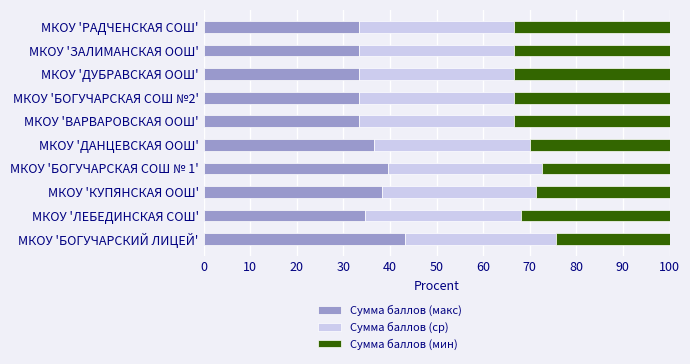

What is the total value across all series at МКОУ 'ДУБРАВСКАЯ ООШ'?

100.0